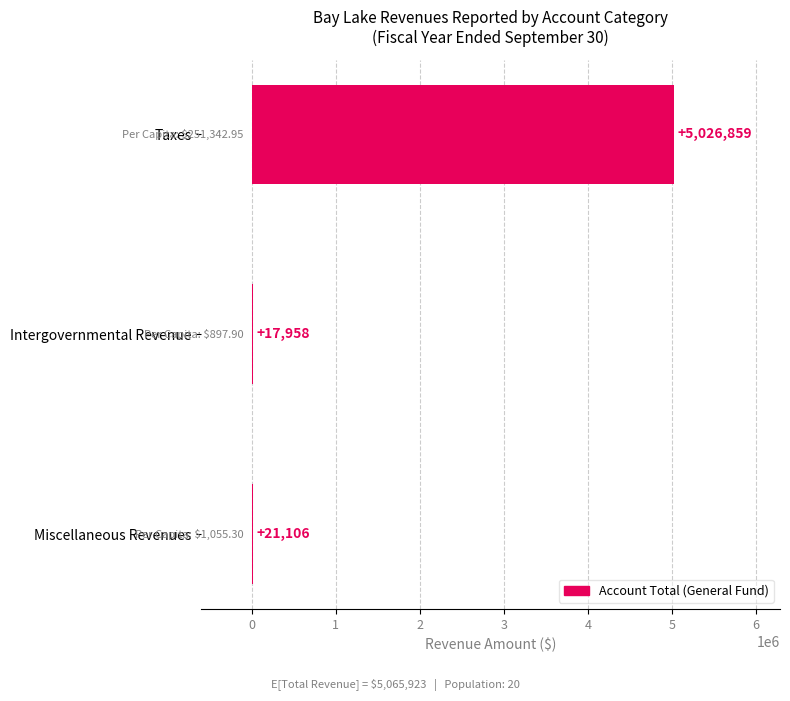

What is the change in value from Miscellaneous Revenues to Taxes?

+5005753